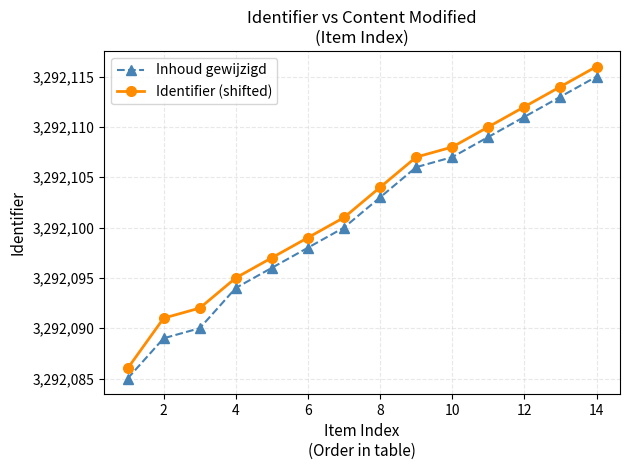

What is the difference between the second highest and minimum values in the Inhoud gewijzigd series?

28